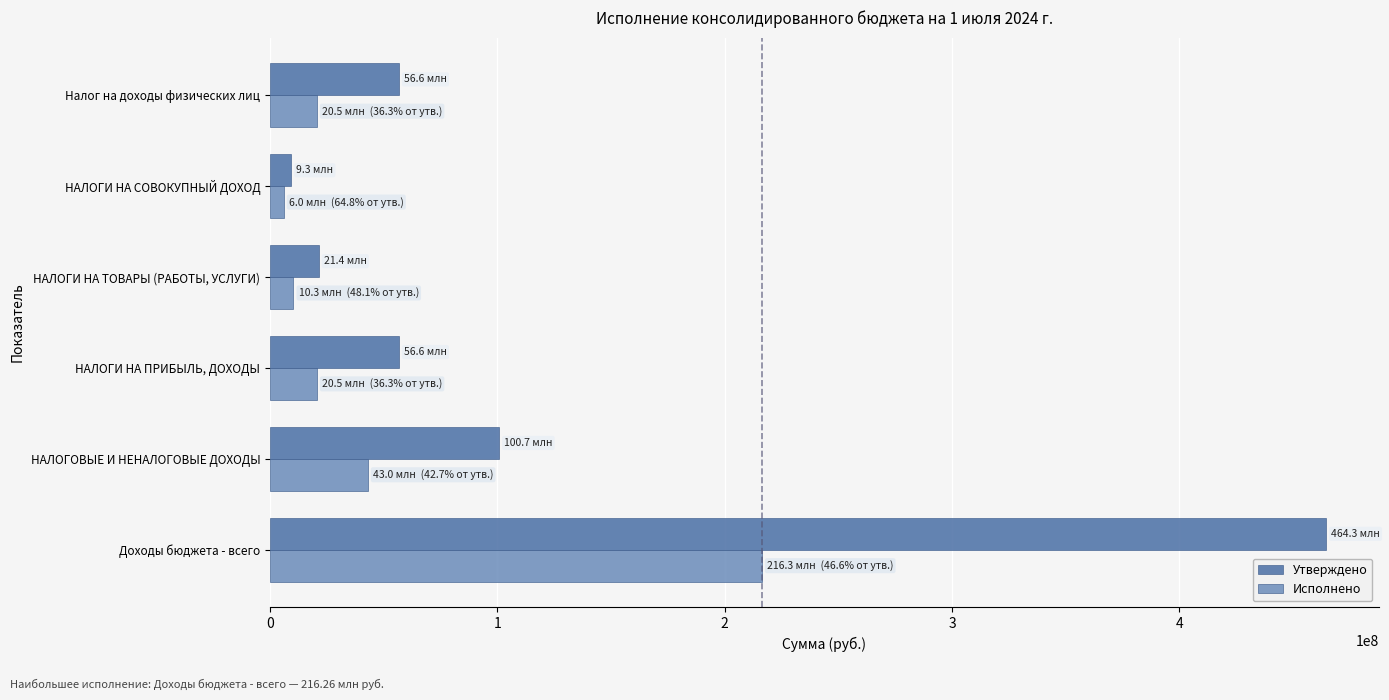

The value of Исполнено at Налог на доходы физических лиц is 20547363.4. True or false?

True